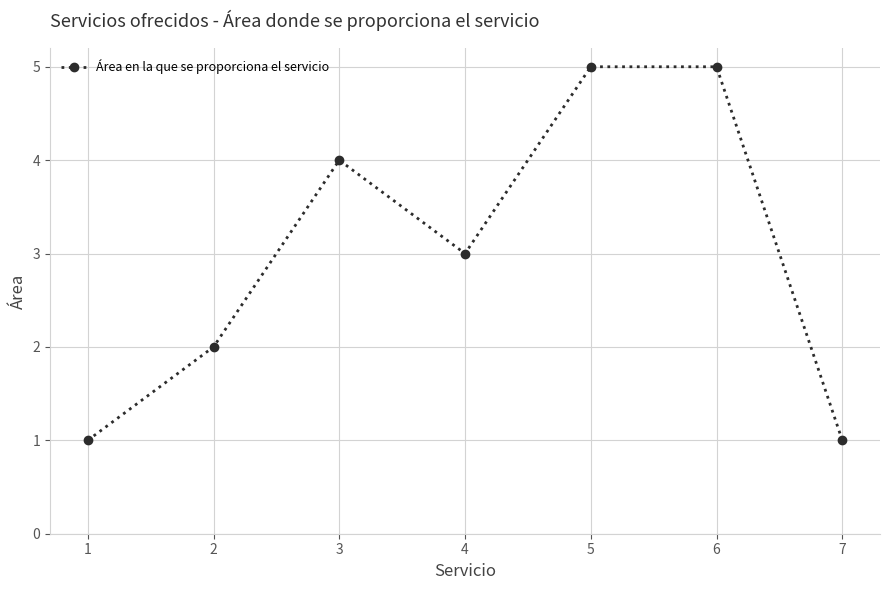

What is the sum of all values?

21